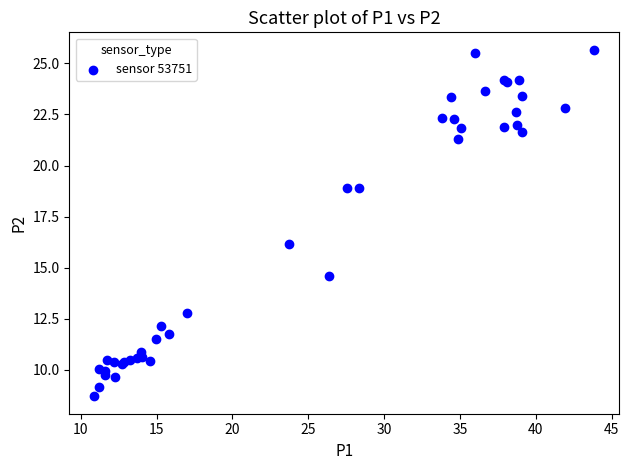

What Y value in the scatter plot is closest to 17?

16.2